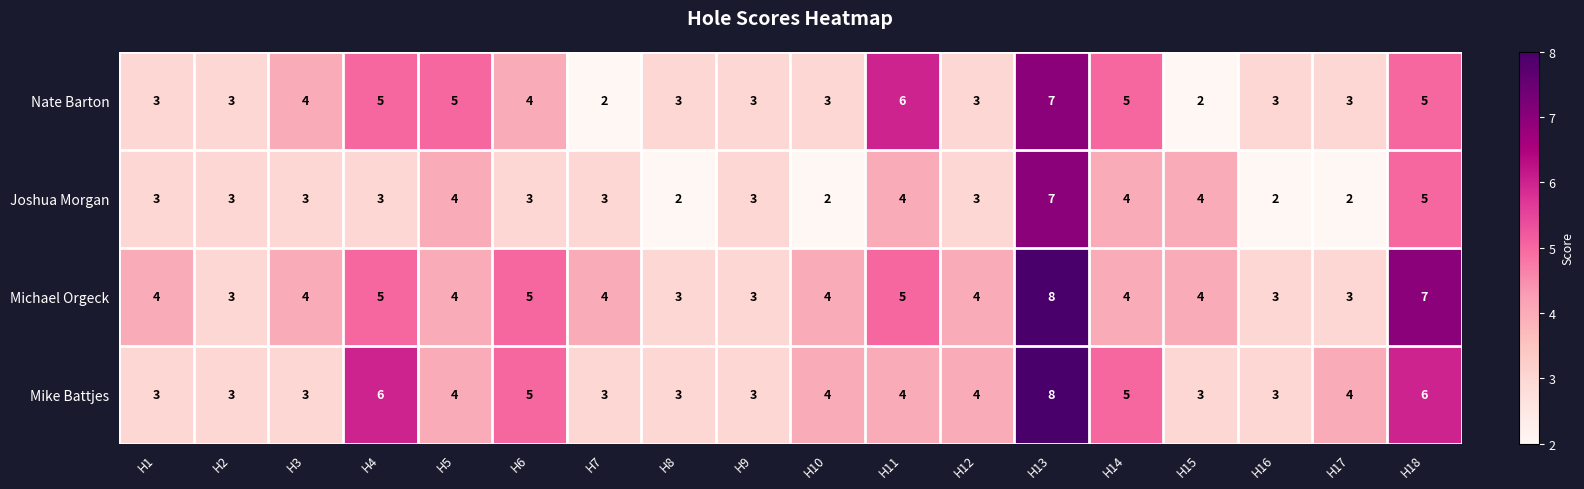

At which category is the sum across all series the highest?

H13